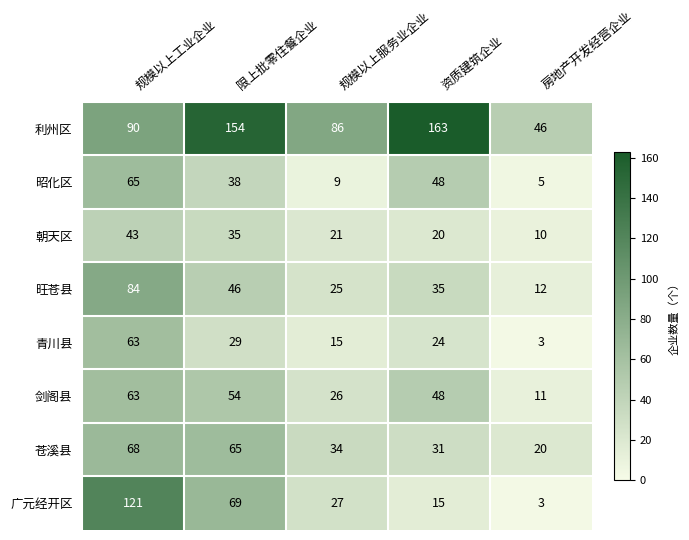

What is the sum of the 旺苍县 values at 规模以上工业企业 and 限上批零住餐企业?

130